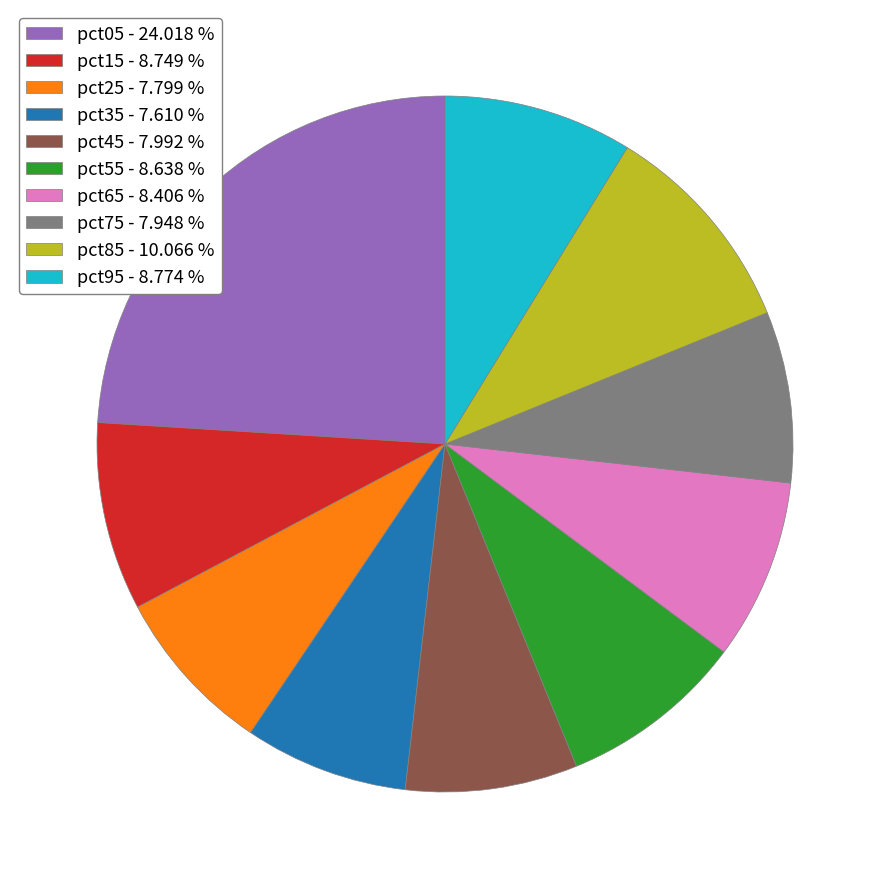

Is pct15 the majority of the pie?

No